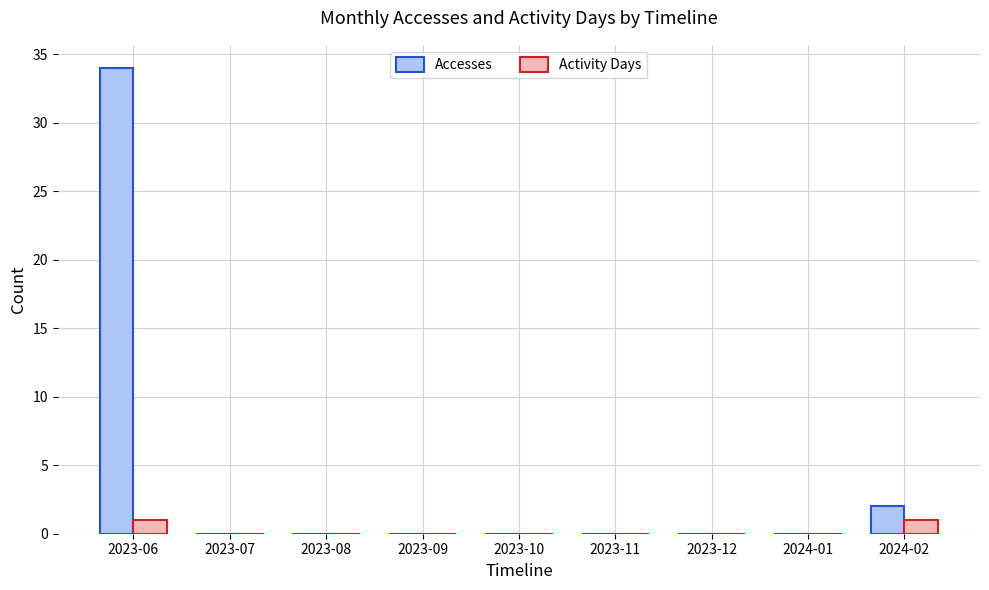

Does the chart contain stacked bars?

No